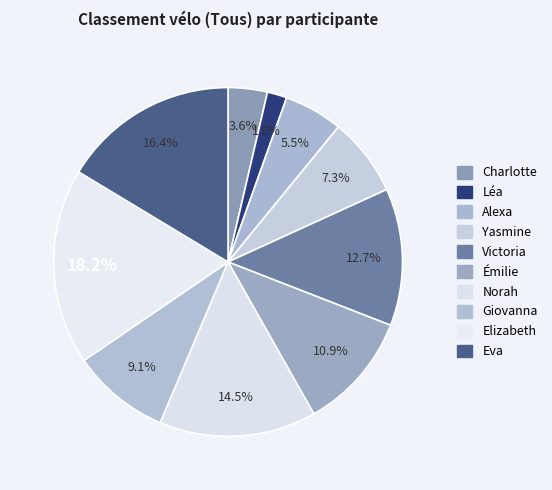

Between Elizabeth and Giovanna, which is larger?

Elizabeth